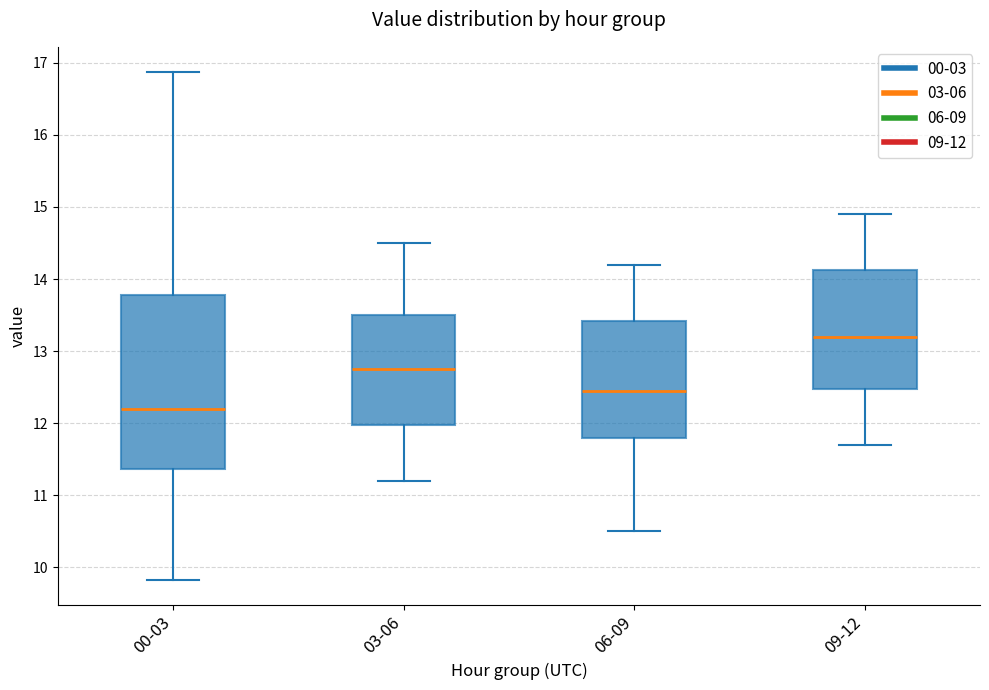

Reading left to right, read every box against the y-axis: the position of its median line, the range the box covers, and the ends of its whiskers. The values are not printed on the chart, so give them approximately, as read against the axis.

00-03: median 12.2, box 11.4 to 13.8, whiskers 9.8 to 16.9
03-06: median 12.8, box 12.0 to 13.5, whiskers 11.2 to 14.5
06-09: median 12.5, box 11.8 to 13.4, whiskers 10.5 to 14.2
09-12: median 13.2, box 12.5 to 14.1, whiskers 11.7 to 14.9